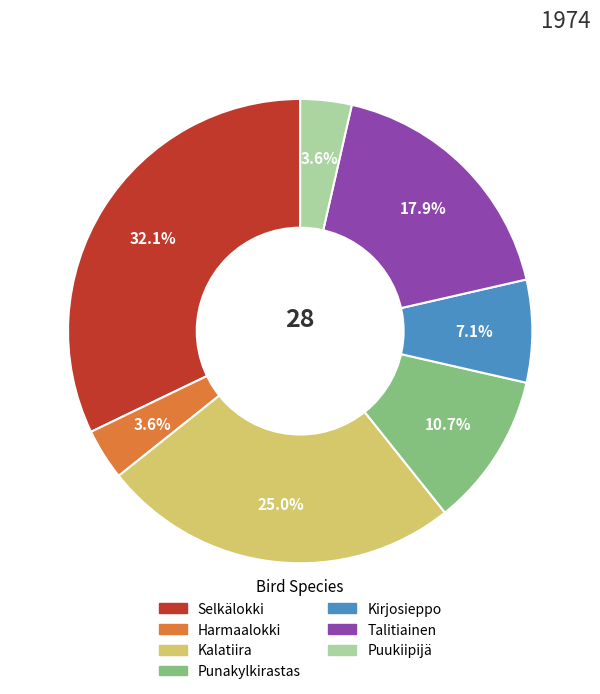

How many segments does this pie chart have?

7